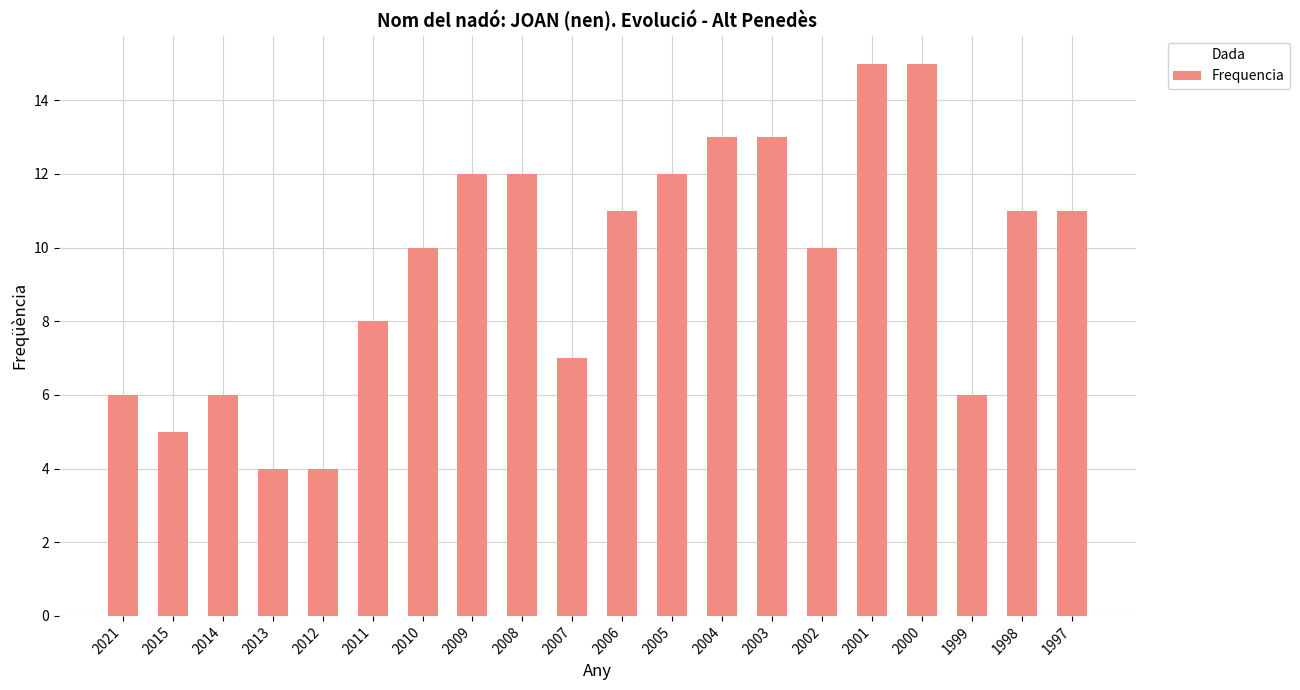

What is the sum of the values at 2012 and 2014?

10